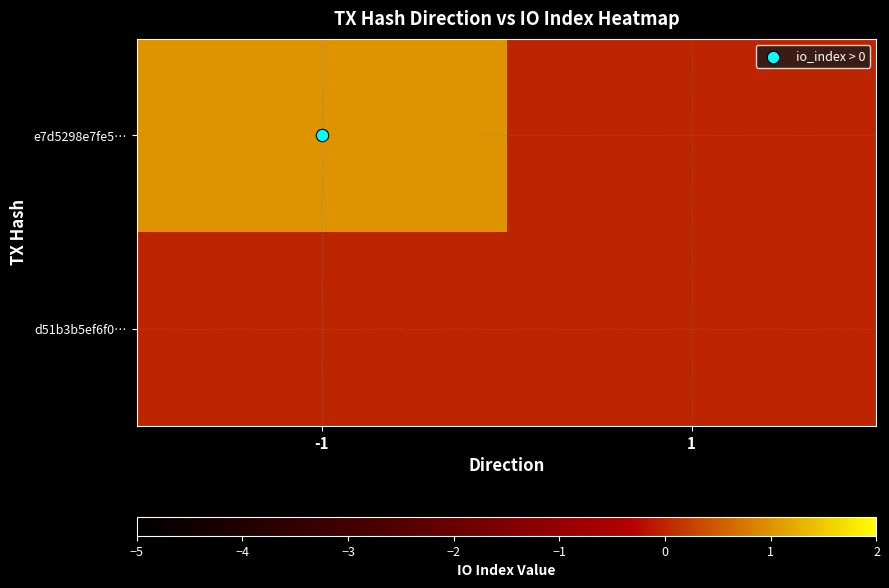

Which has a higher value, -1 or 1?

-1